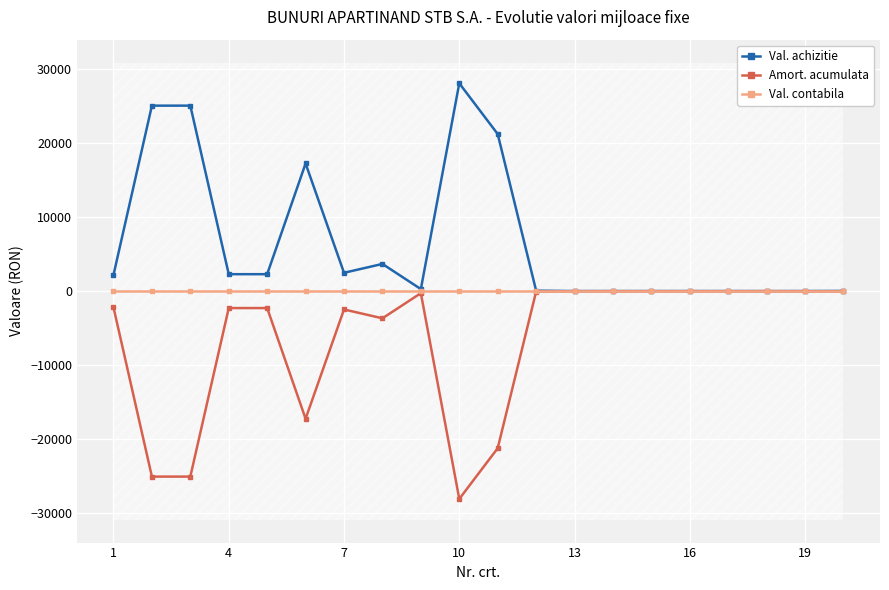

What is the maximum value for Val. achizitie?

28093.4